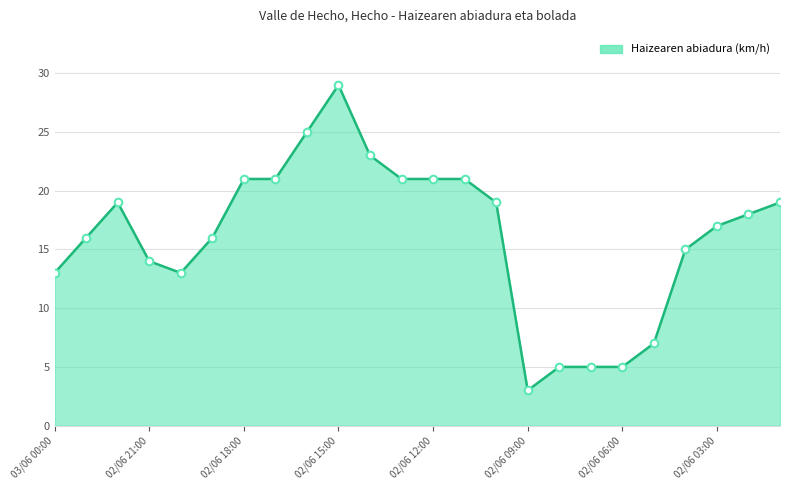

What is the difference between the maximum and minimum values?

26